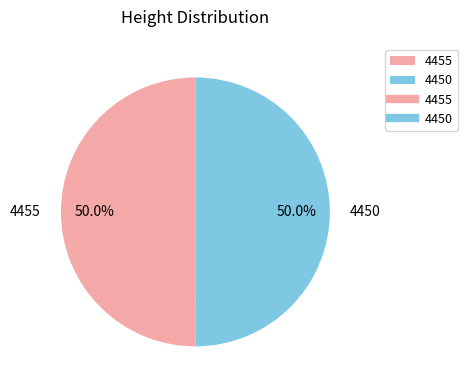

To the nearest percent, what portion does 4450 represent?

50%